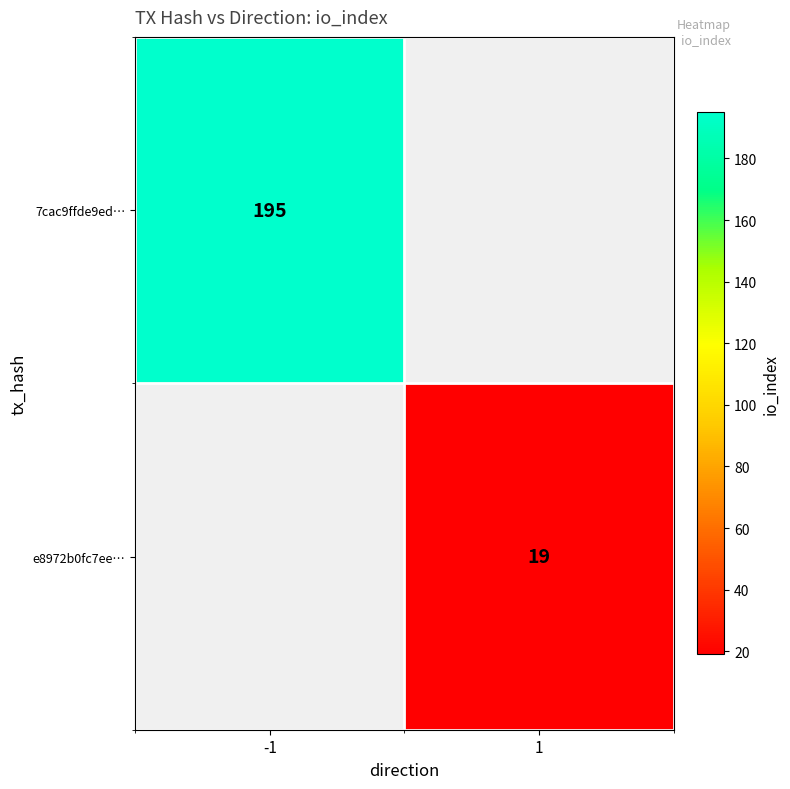

Is the value of e8972b0fc7ee… at 1 greater than the value of 7cac9ffde9ed… at -1?

No